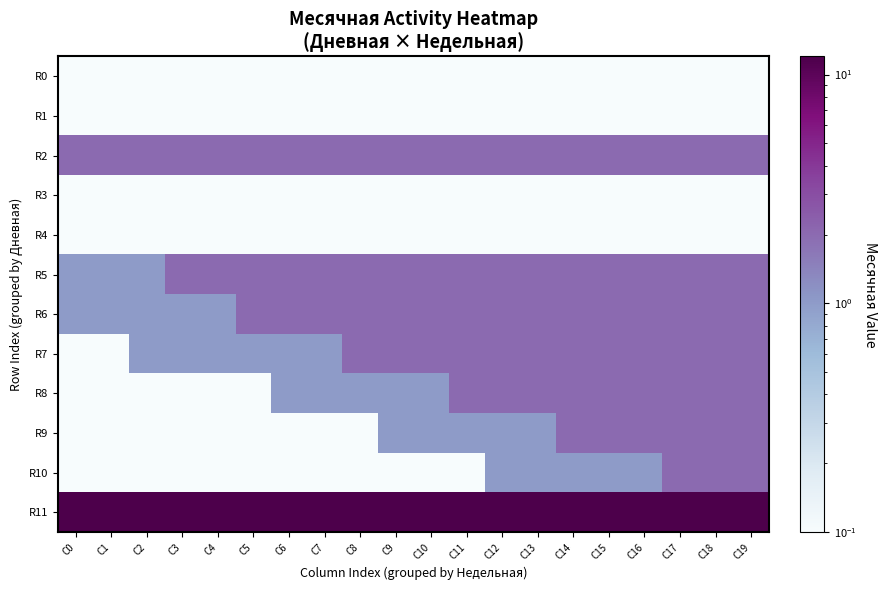

Which series has the largest total across all categories?

R11